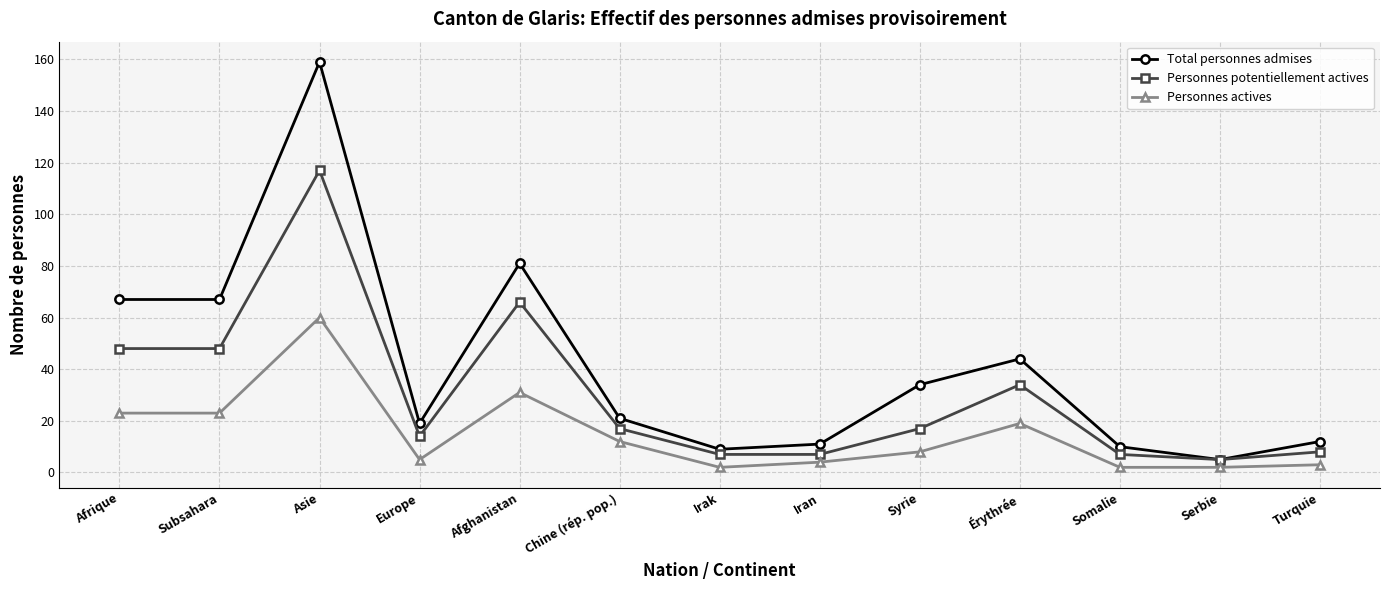

What is the difference between the highest and lowest values at Irak?

7